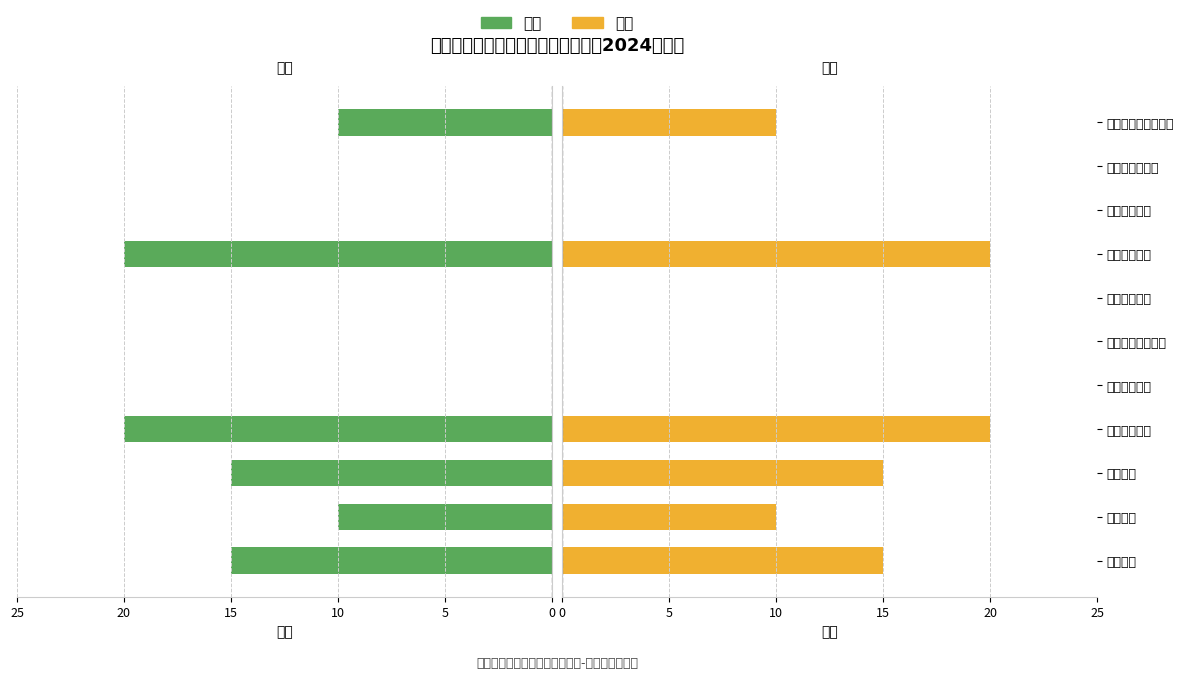

What is the average value of the 得分 series?

8